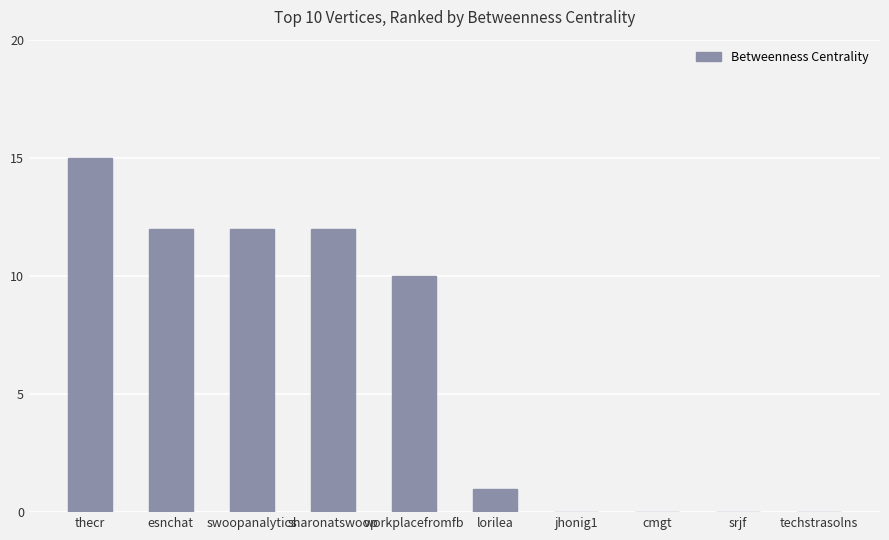

Reading left to right, extract all data points from this chart.

thecr=15	esnchat=12	swoopanalytics=12	sharonatswoop=12	workplacefromfb=10	lorilea=1	jhonig1=0	cmgt=0	srjf=0	techstrasolns=0